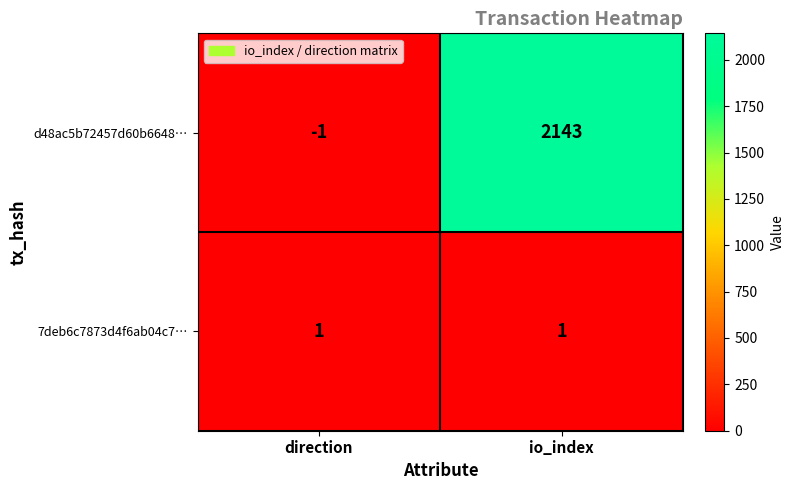

Which series has the widest spread of values?

d48ac5b72457d60b6648…